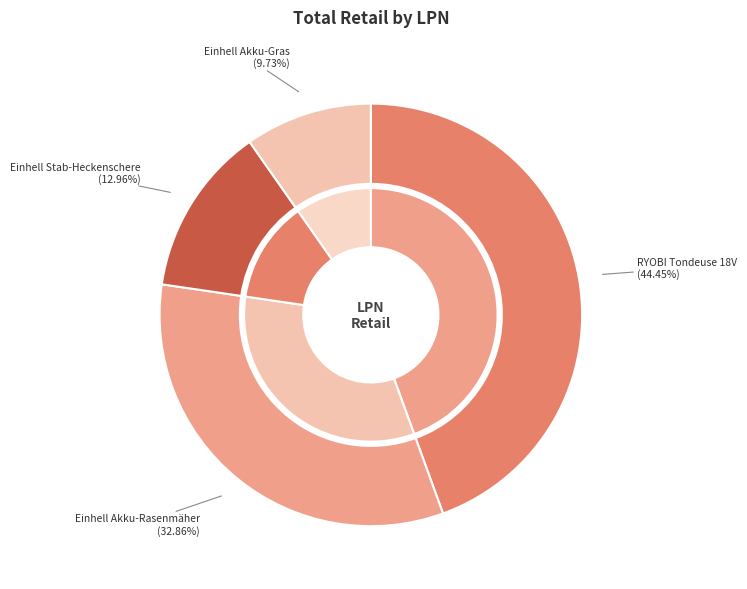

Is there any slice that represents more than half of the pie?

No